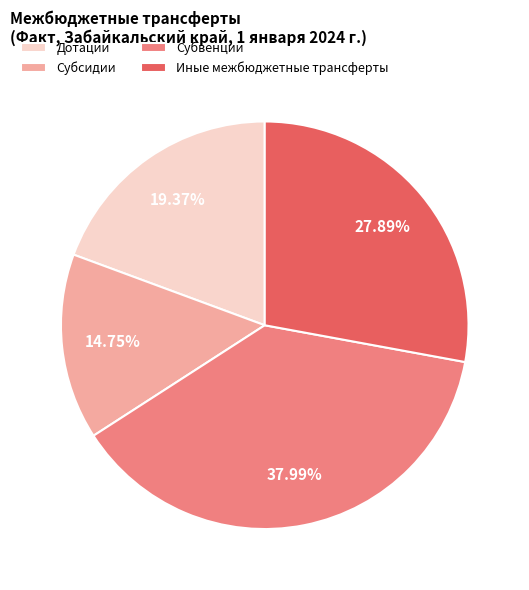

What is the ratio of the value at Иные межбюджетные трансферты to the value at Дотации?

1.4